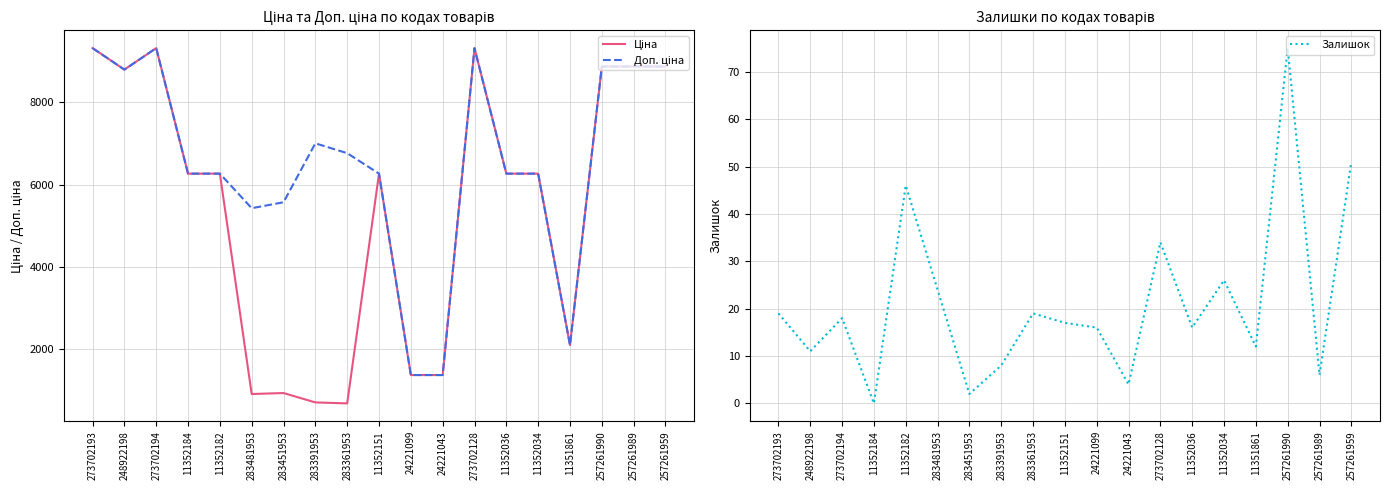

Rank the series by their maximum value, from highest to lowest.

Ціна, Доп. ціна, Залишок